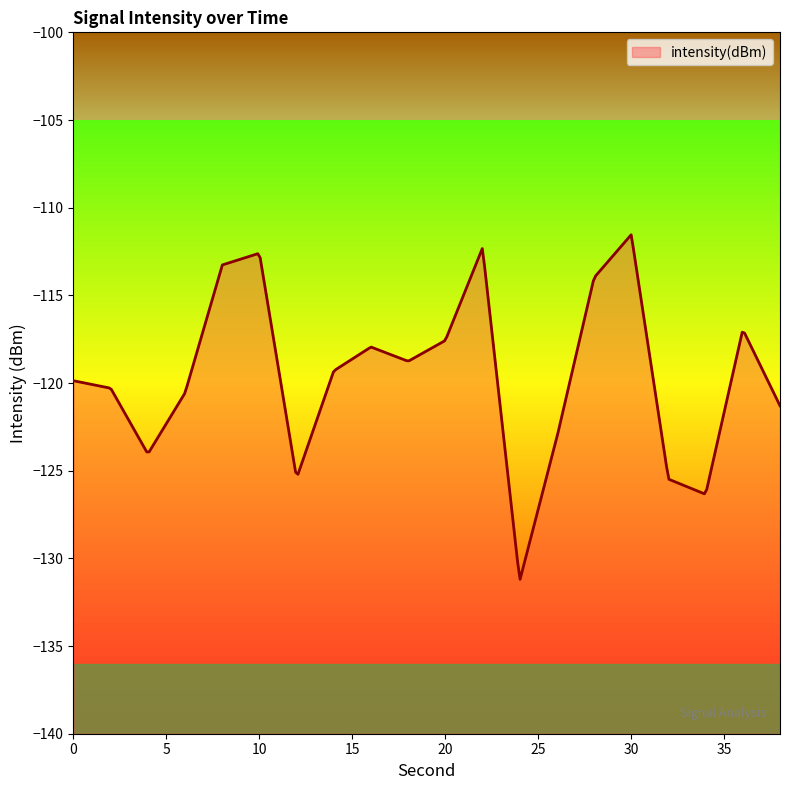

At which category does the data reach its first local valley?

4